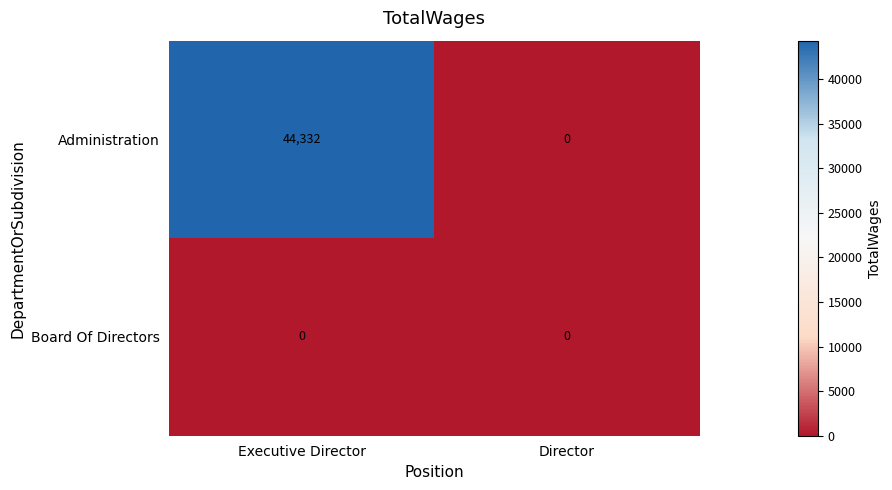

True or false: Administration has a value of 27837 at Executive Director.

False